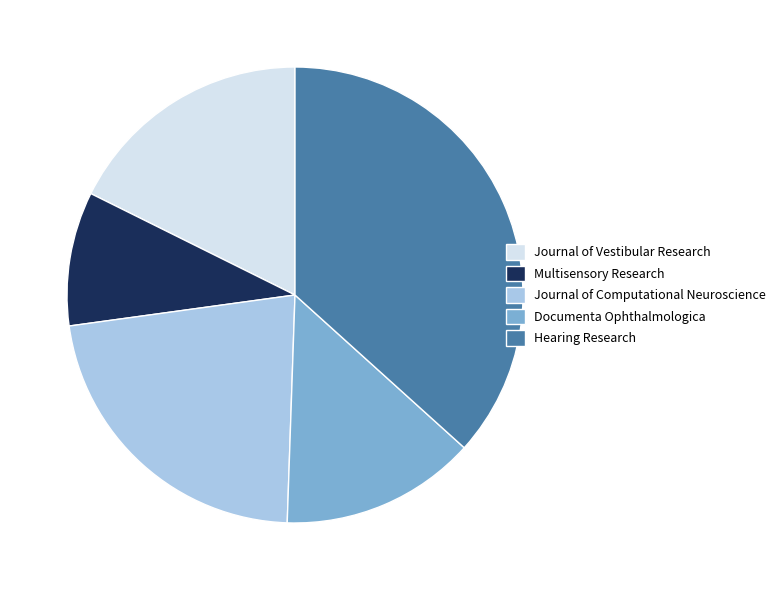

Rank the categories by value from lowest to highest.

Multisensory Research, Documenta Ophthalmologica, Journal of Vestibular Research, Journal of Computational Neuroscience, Hearing Research